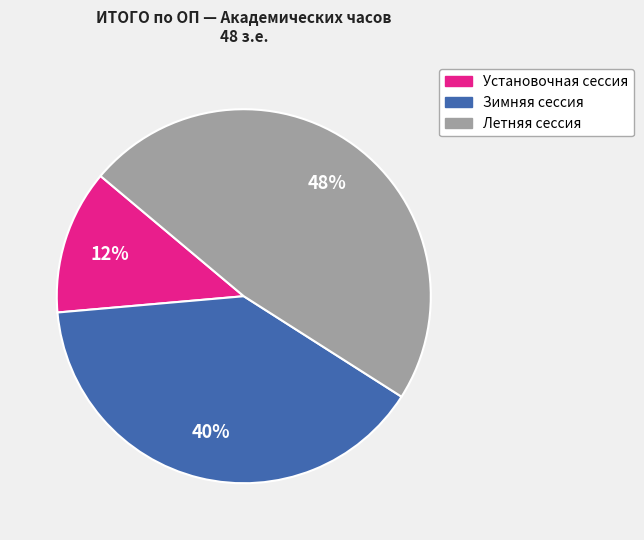

Rank the categories by value from highest to lowest.

Летняя сессия, Зимняя сессия, Установочная сессия